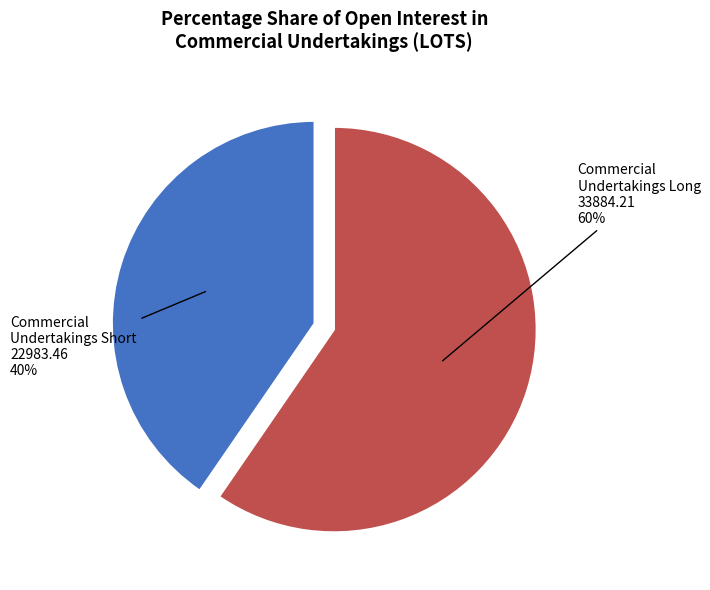

Is there any slice that represents more than half of the pie?

Yes